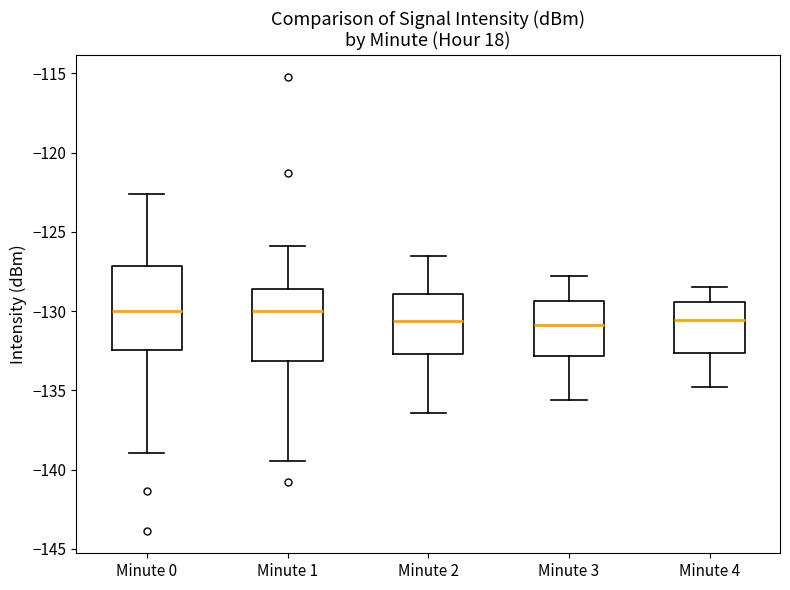

Which box is the tallest, from its lower edge to its upper edge?

Minute 0